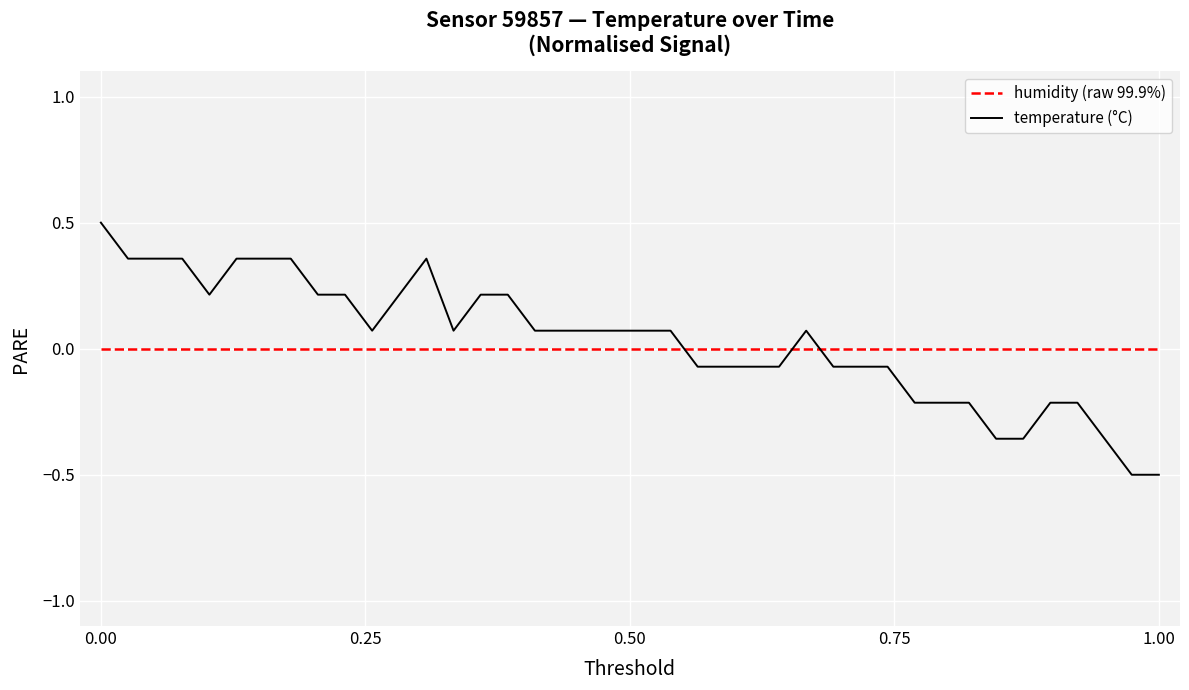

Which series has the widest spread of values?

temperature (°C)